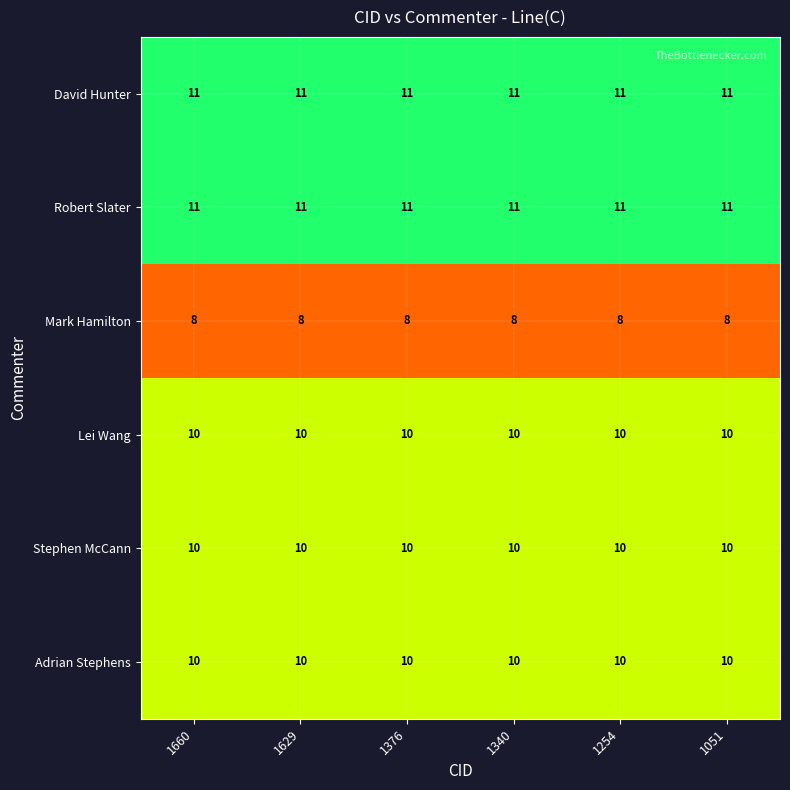

What is the highest value of the Robert Slater series?

11